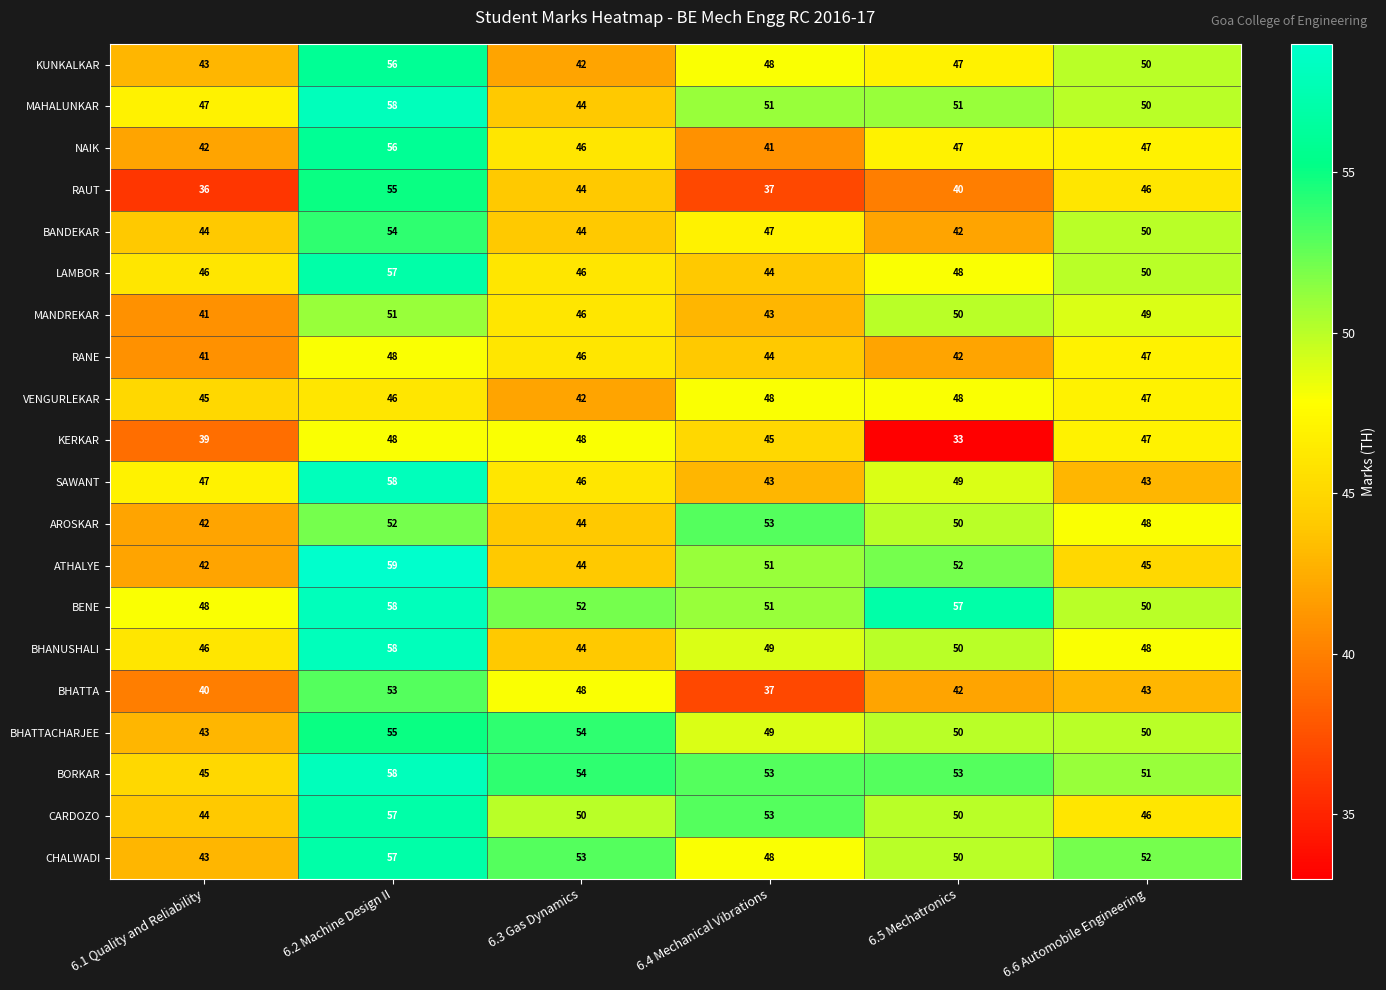

Which series has the widest spread of values?

RAUT